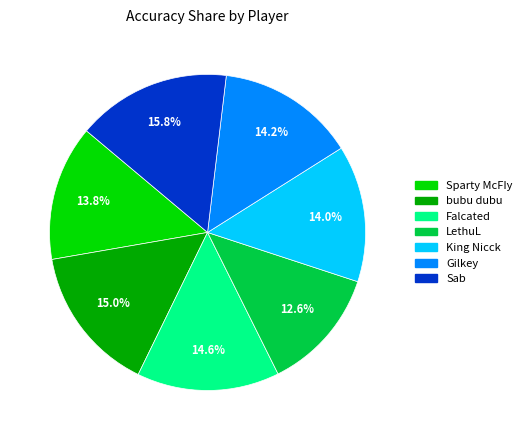

Is there a majority slice in this chart?

No